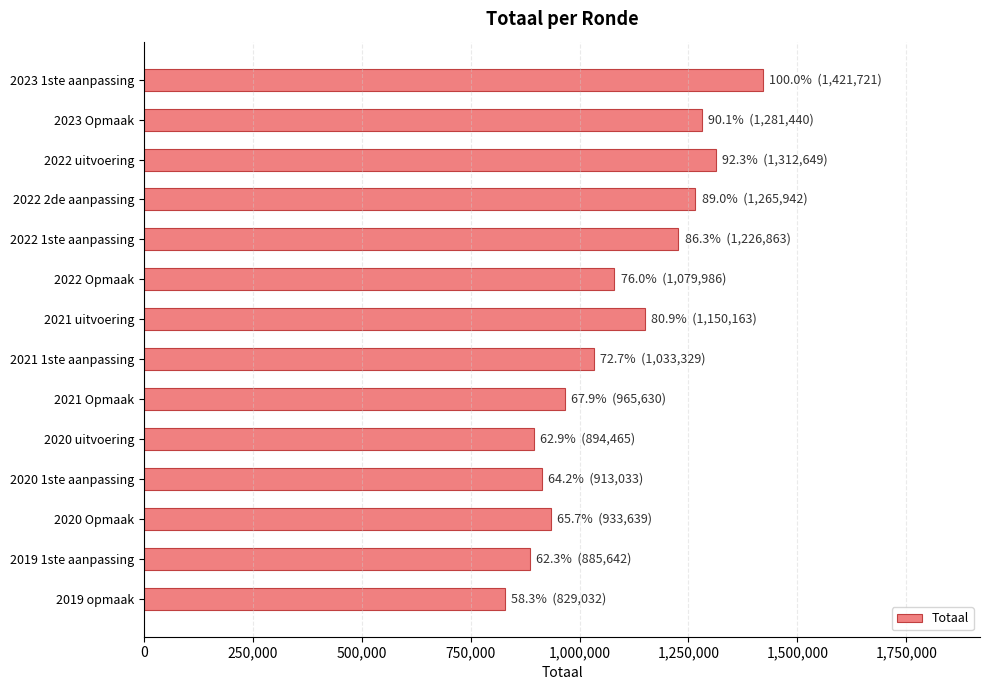

Which category has the lowest value across all series?

2019 opmaak